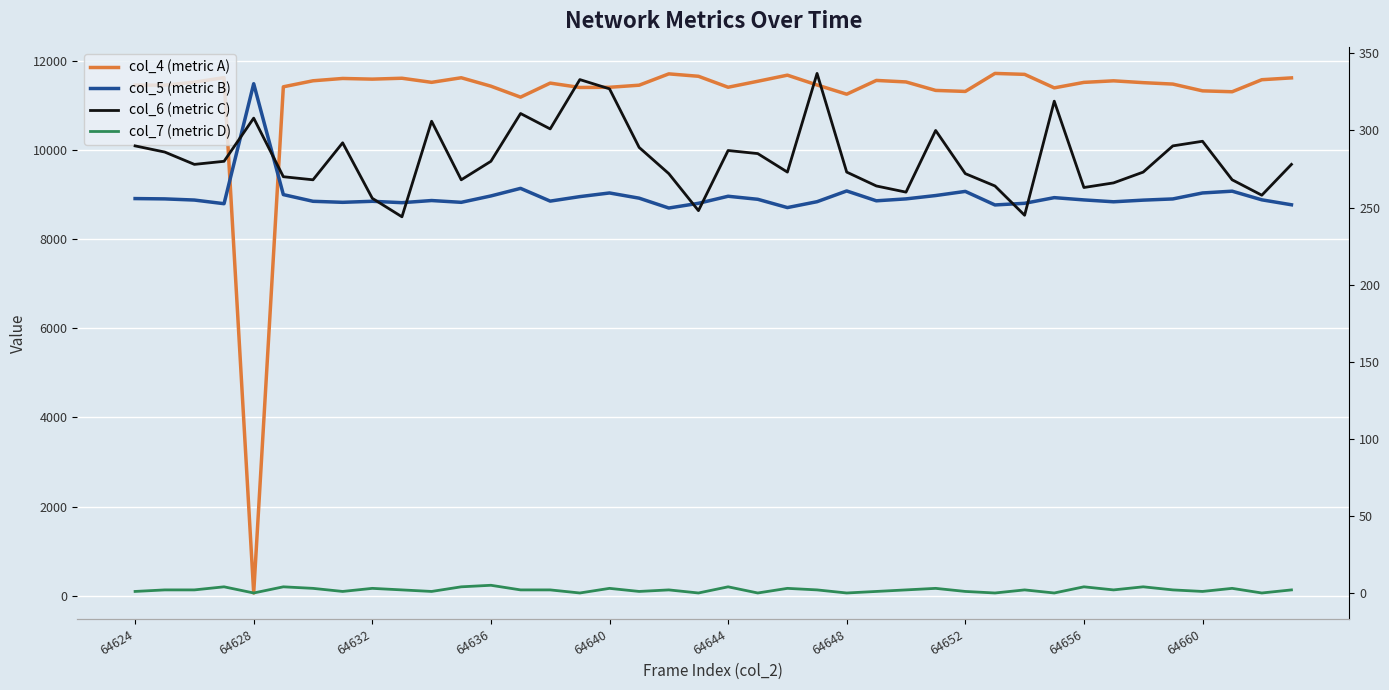

How many values in the col_4 (metric A) series are below 11513?

20